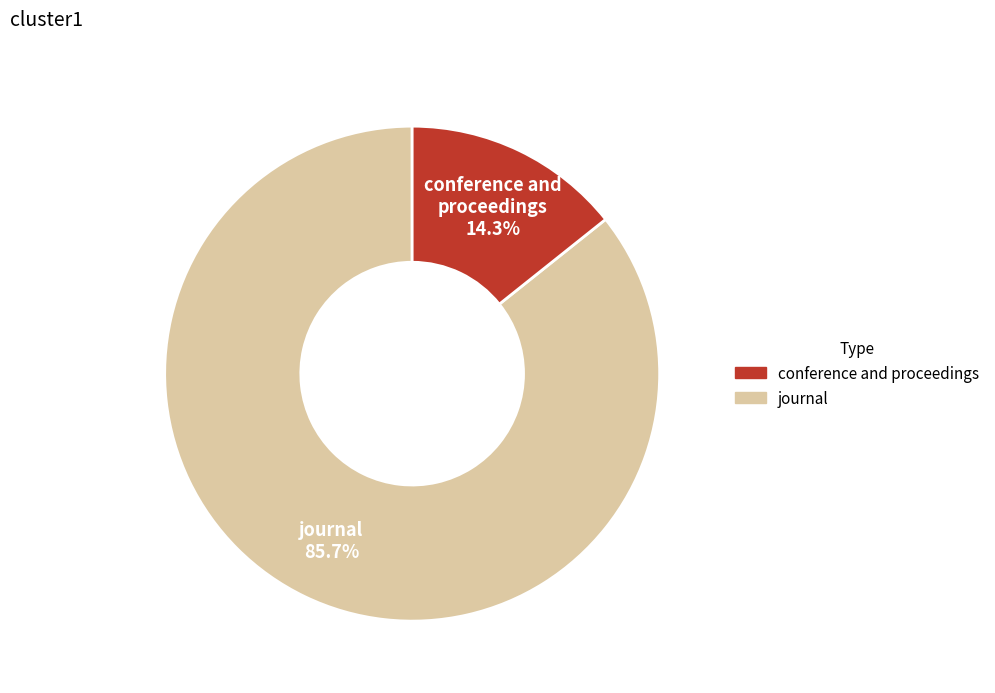

Does any single category account for the majority?

Yes